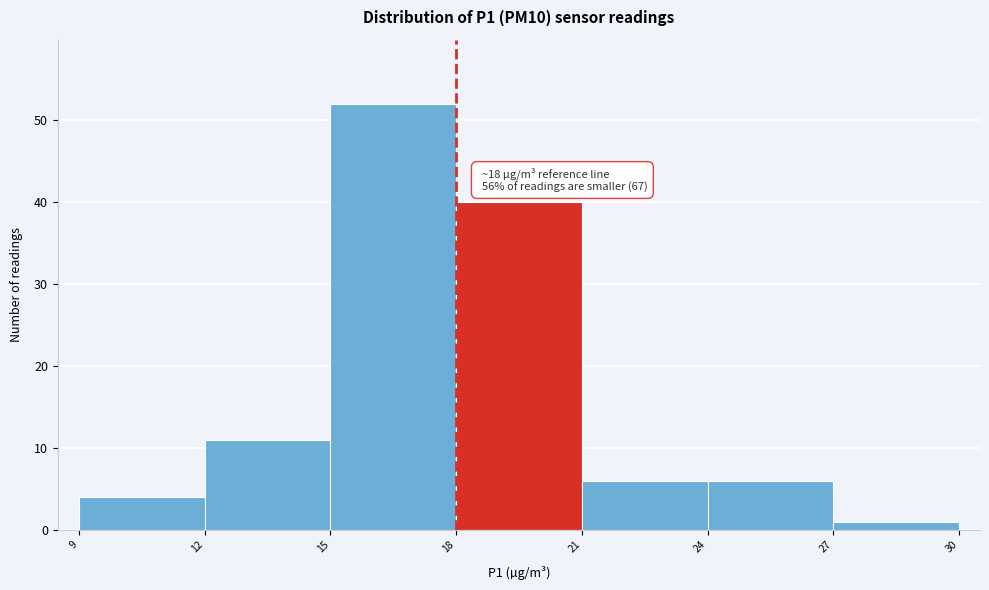

Which range on the x-axis has the tallest bar?

15 to 18